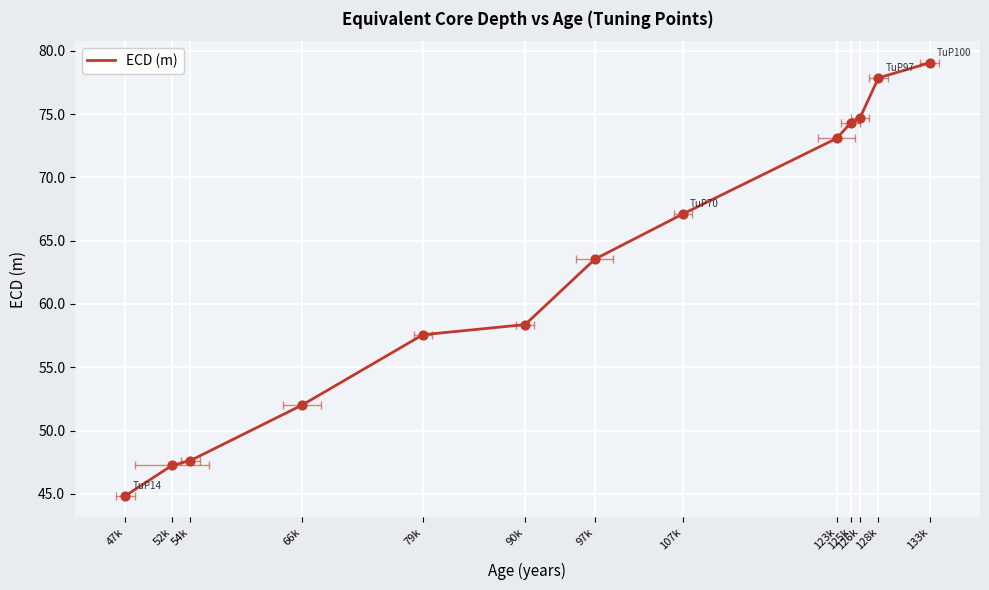

What is the ratio of the value at 107k to the value at 126k?

0.9